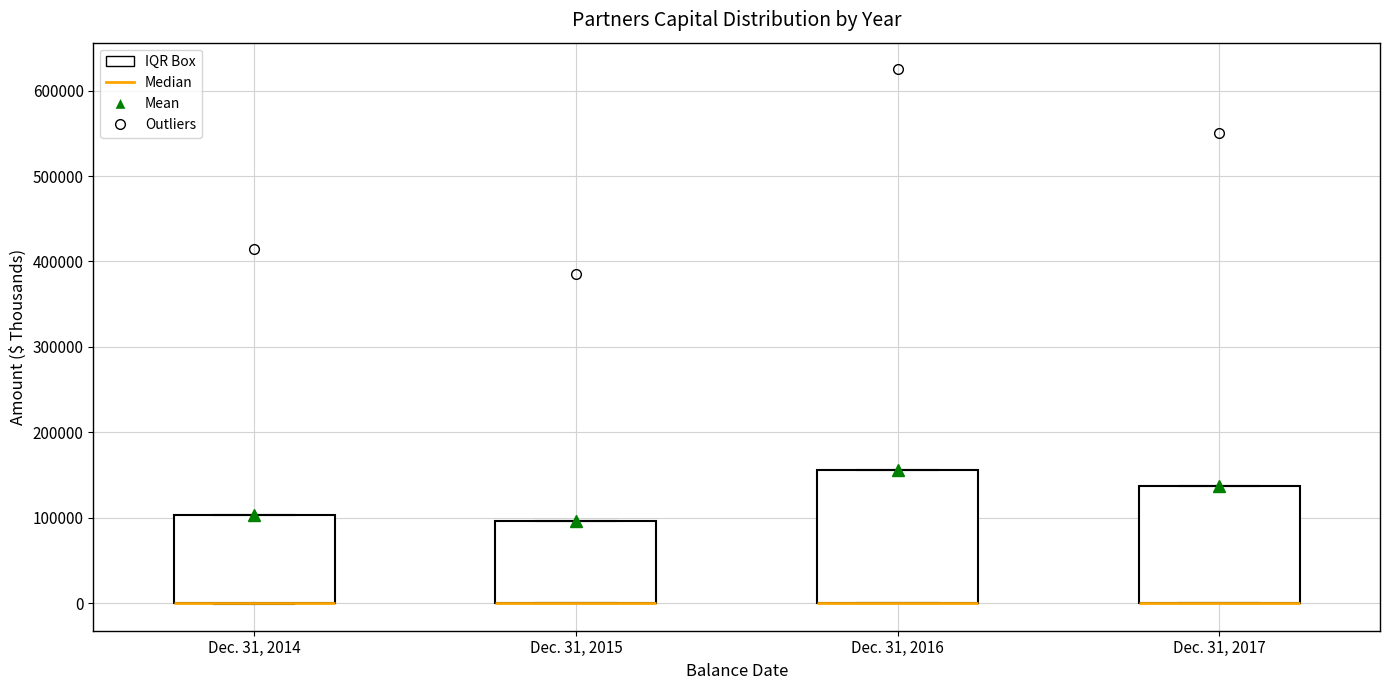

Where is the lower edge of the box for Dec. 31, 2014 on the y-axis? The values are not printed on the chart, so give them approximately, as read against the axis.

0